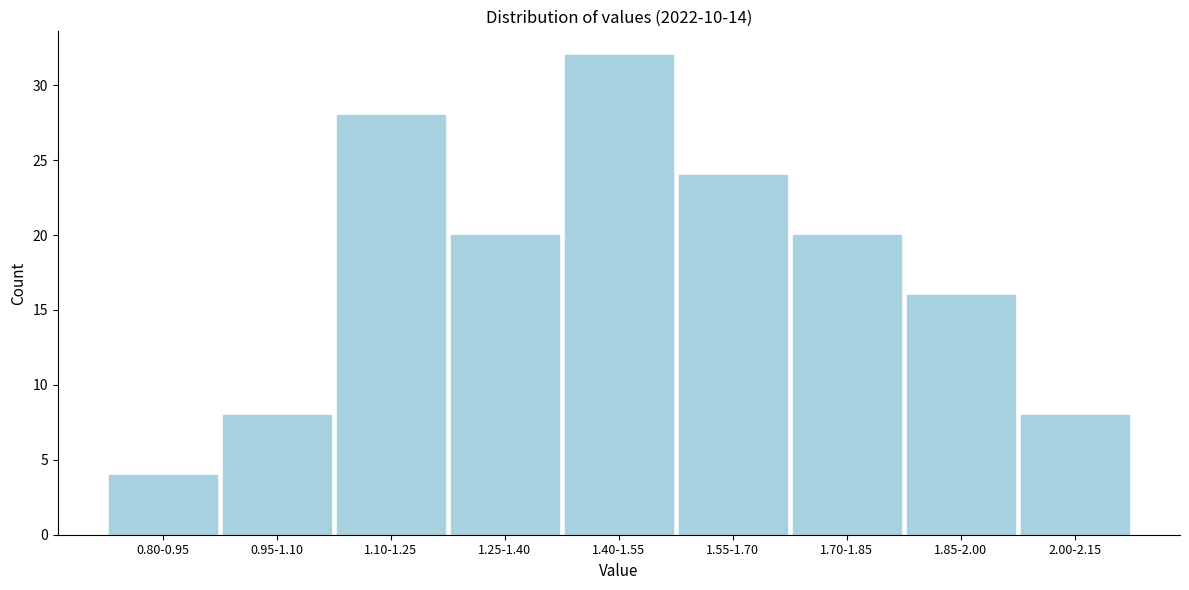

Reading left to right, extract all data points from this chart.

4	8	28	20	32	24	20	16	8